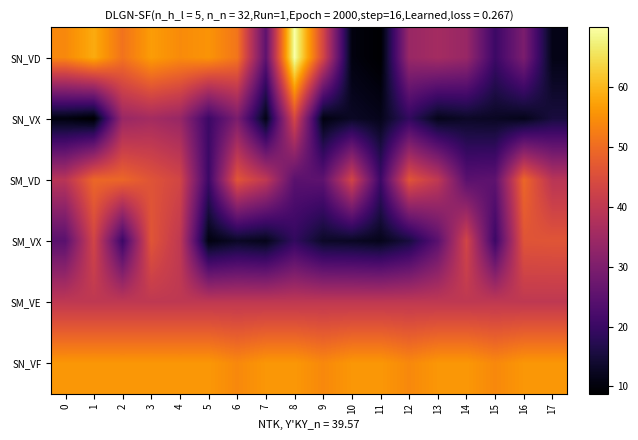

Rank the series by their maximum value, from highest to lowest.

SN_VD, SN_VF, SM_VD, SM_VX, SN_VX, SM_VE